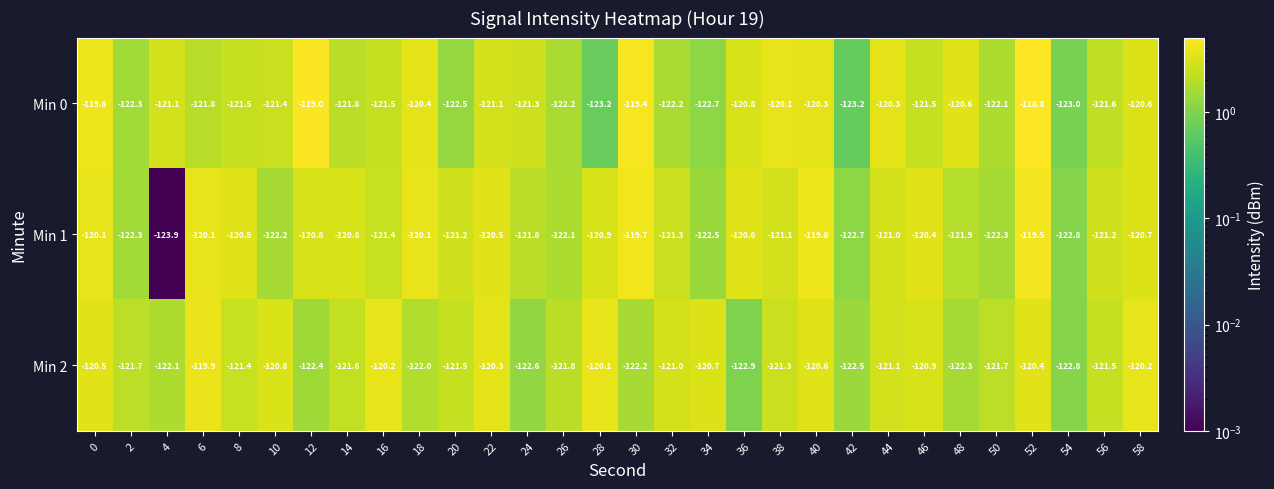

The Min 0 series shows -34.1 at 20. True or false?

False